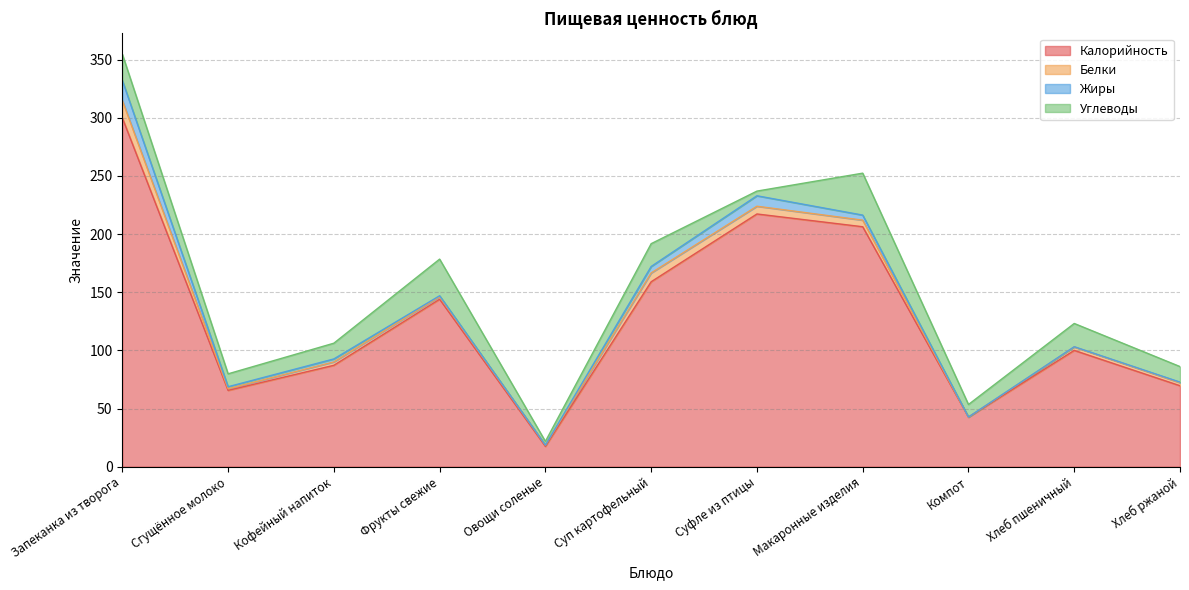

Does the chart display data point markers on the line(s)?

No